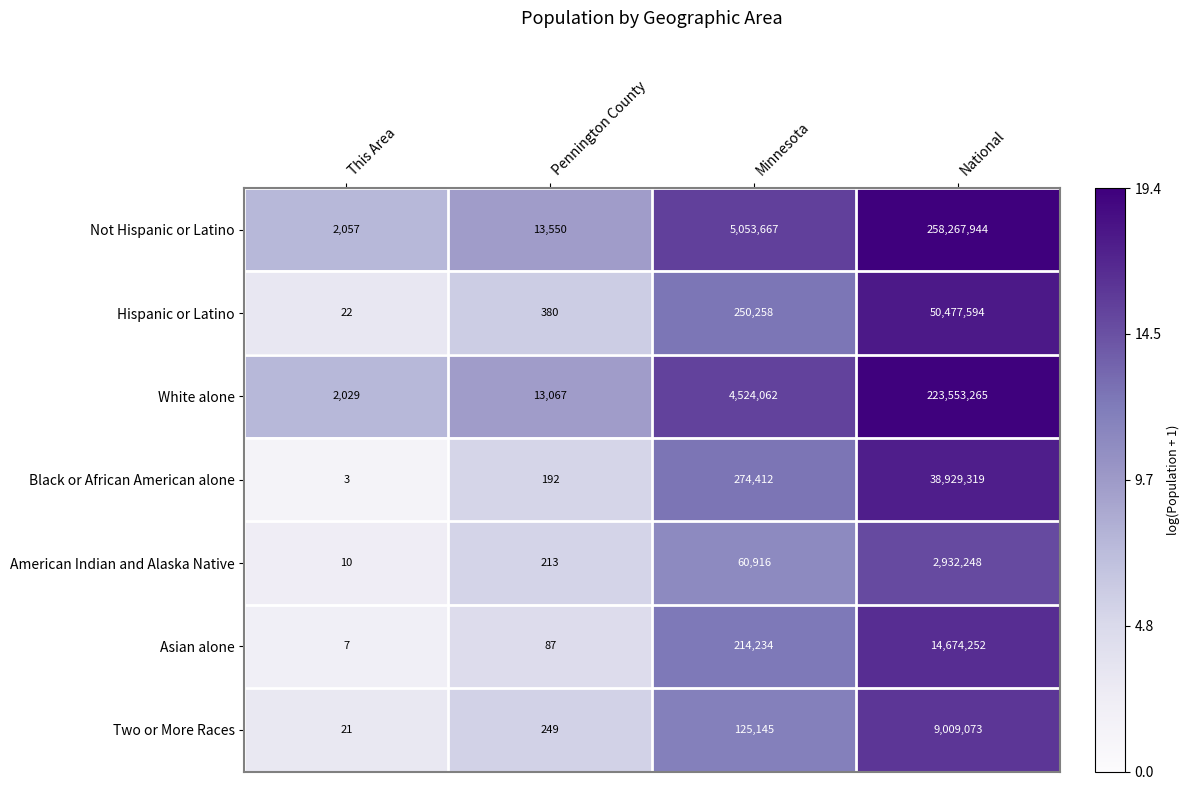

At how many categories does at least one series exceed 8?

4